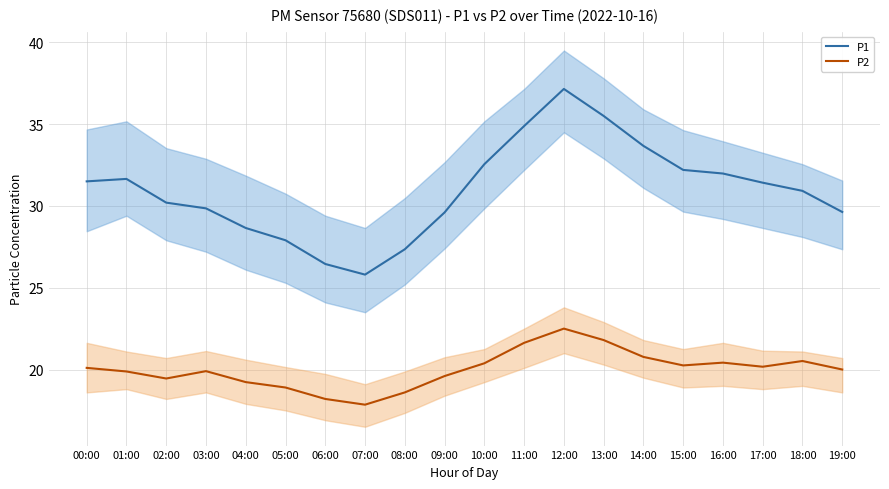

What position from the left is 03:00?

4